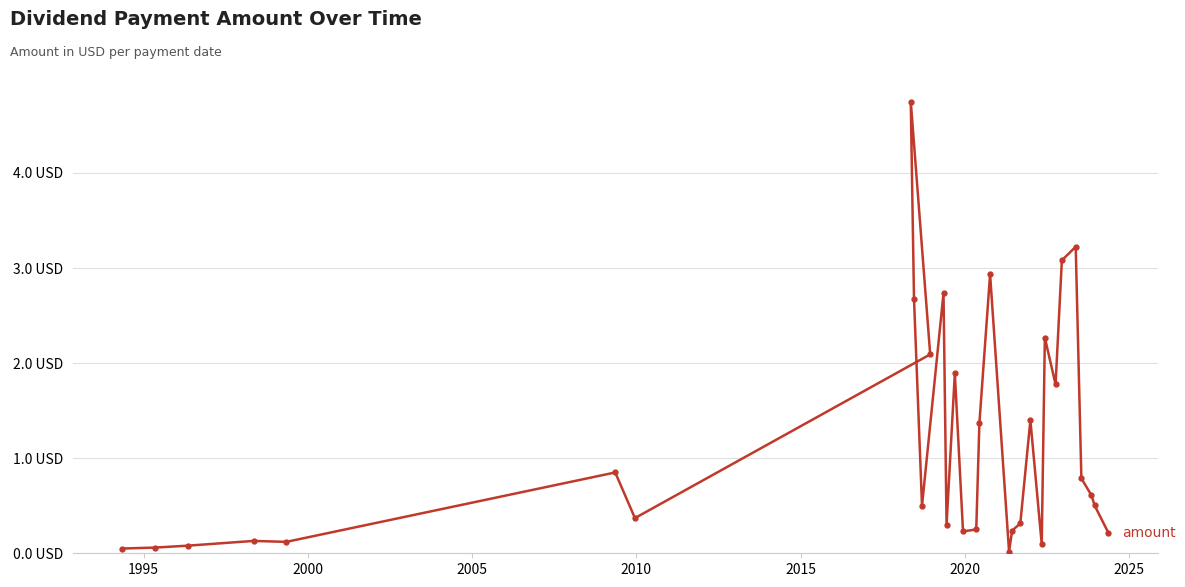

What is the difference between the second highest and minimum values?

3.2